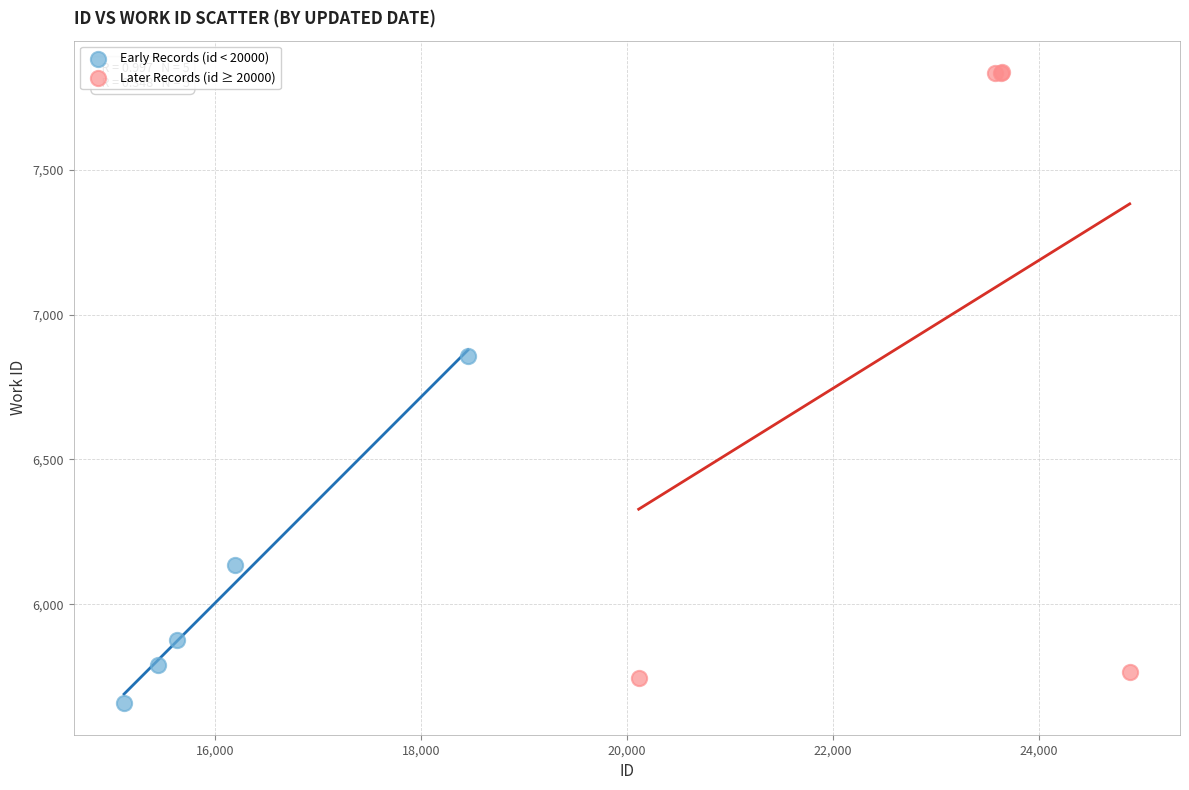

Which series has the largest Y range (max minus min)?

Later Records (id ≥ 20000)